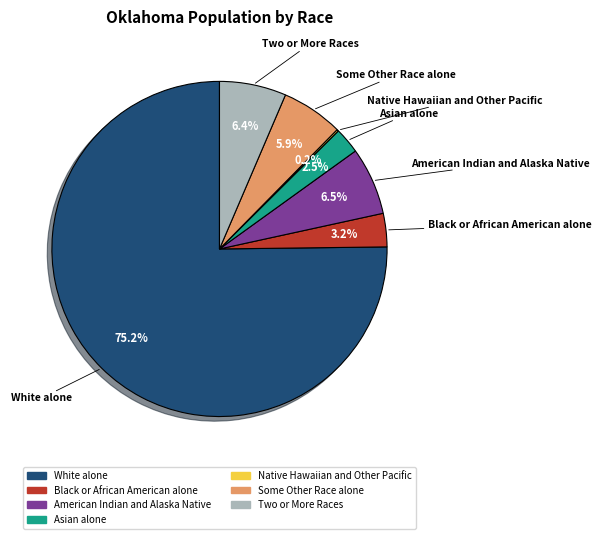

The White alone slice represents 75% of the pie. True or false?

True